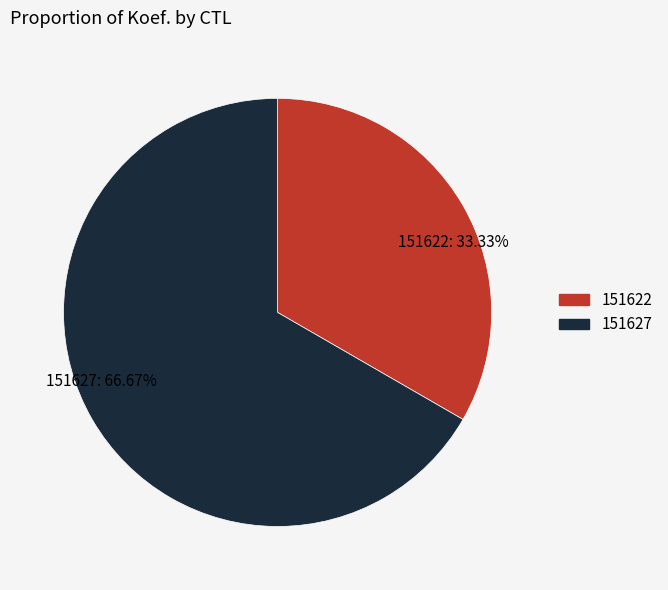

What is the smallest slice in the pie chart?

151622